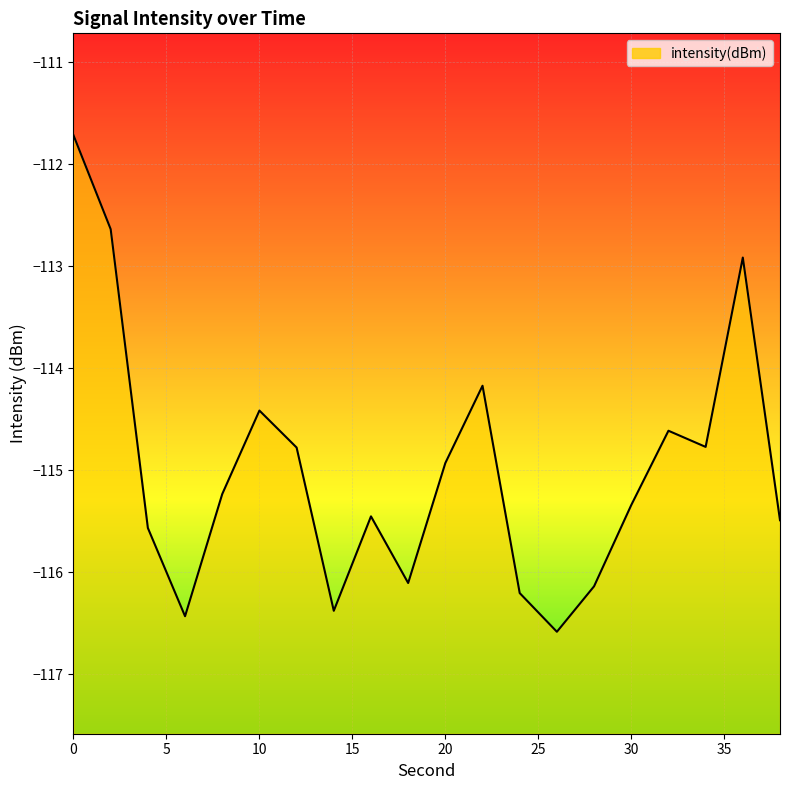

Is it true that the value at 30 is -73.8?

False